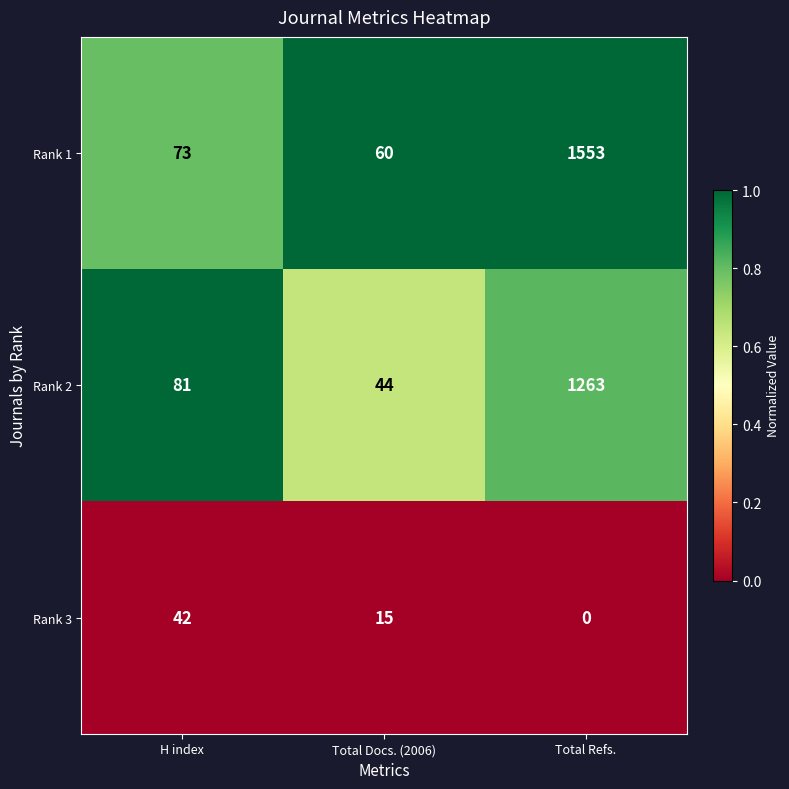

What is the sum of all Rank 3 values?

57